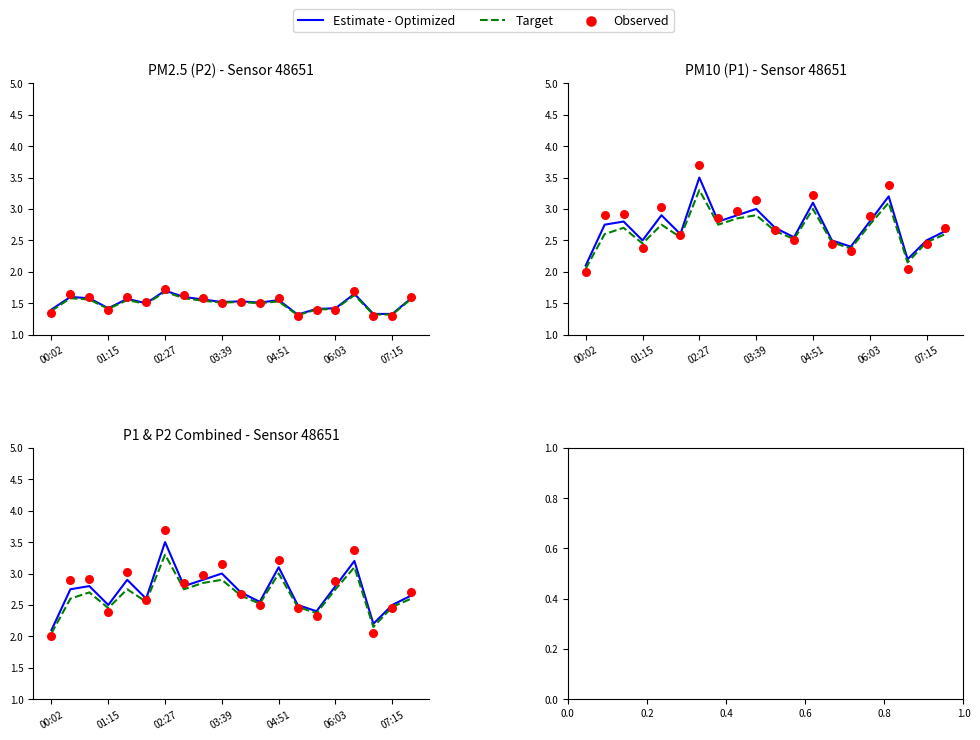

At how many categories does at least one series exceed 2?

20